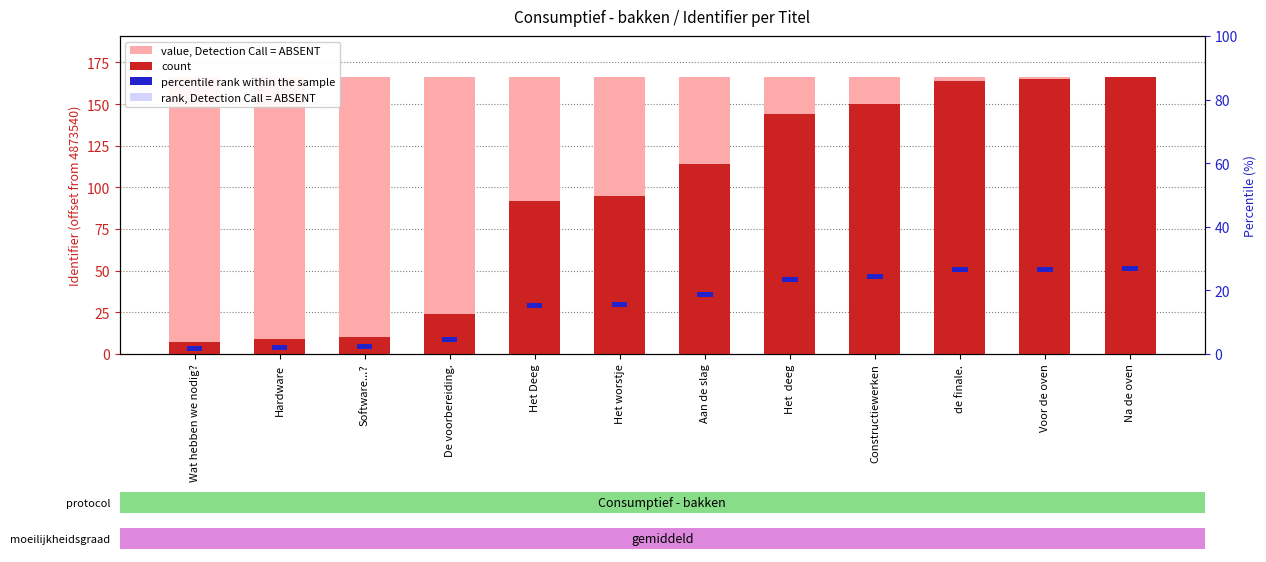

What is the label of the 4th bar from the right?

Constructiewerken